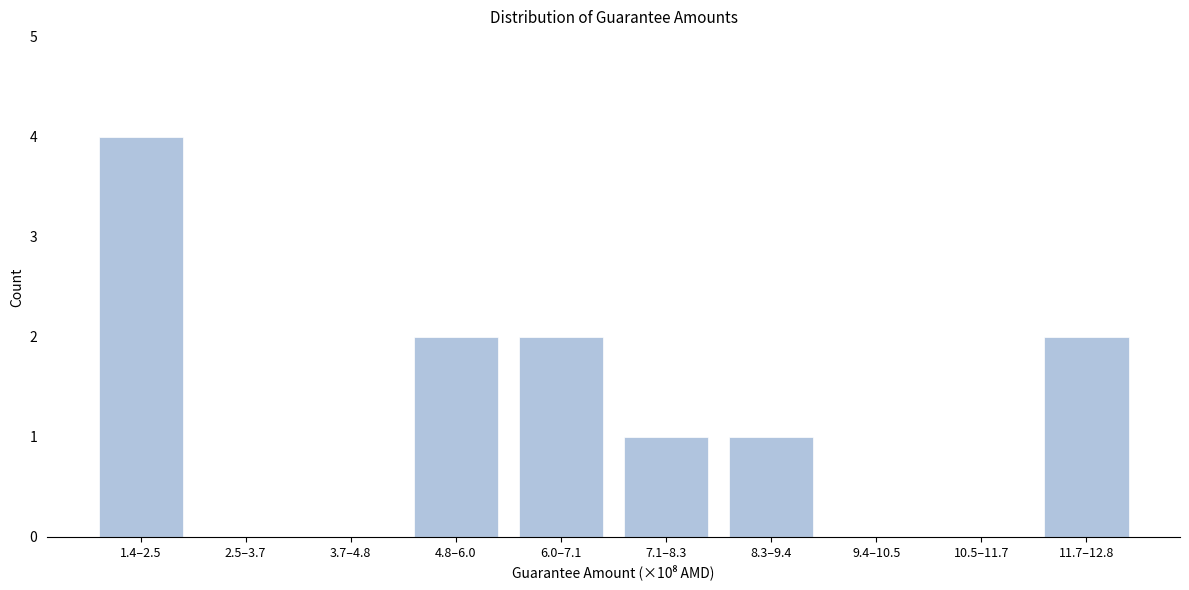

Reading right to left, transcribe all the data shown in this chart.

11.7–12.8=2	10.5–11.7=0	9.4–10.5=0	8.3–9.4=1	7.1–8.3=1	6.0–7.1=2	4.8–6.0=2	3.7–4.8=0	2.5–3.7=0	1.4–2.5=4